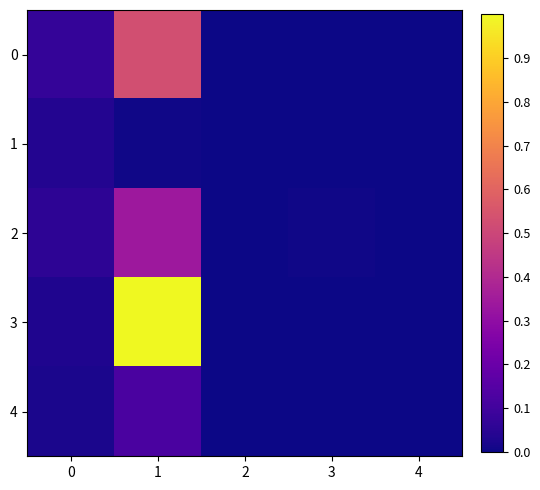

At which category does the chart reach its minimum across all series?

2